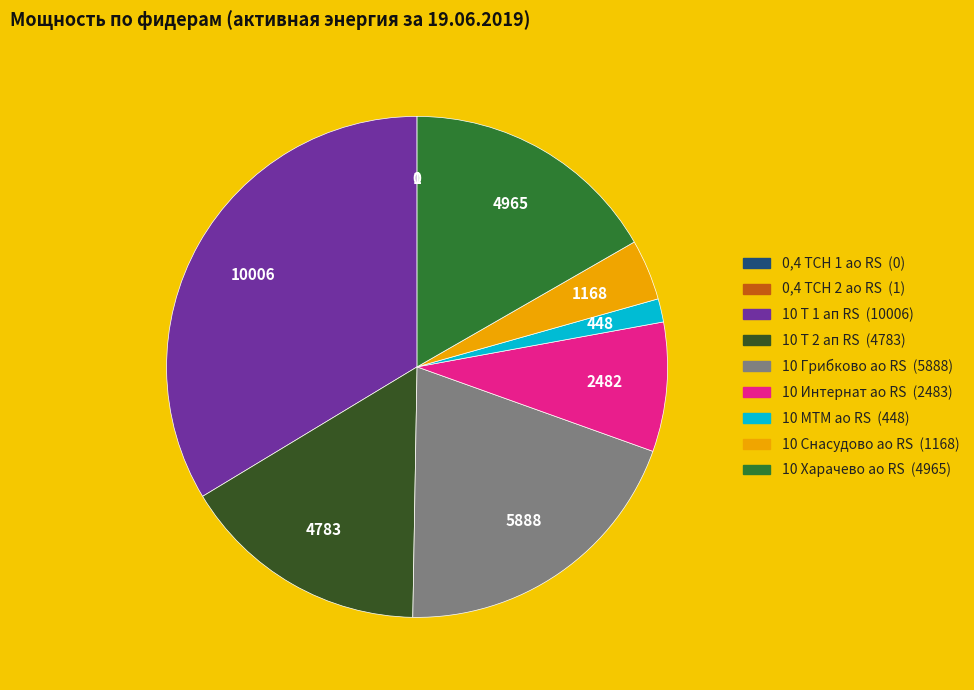

Is there a majority slice in this chart?

No